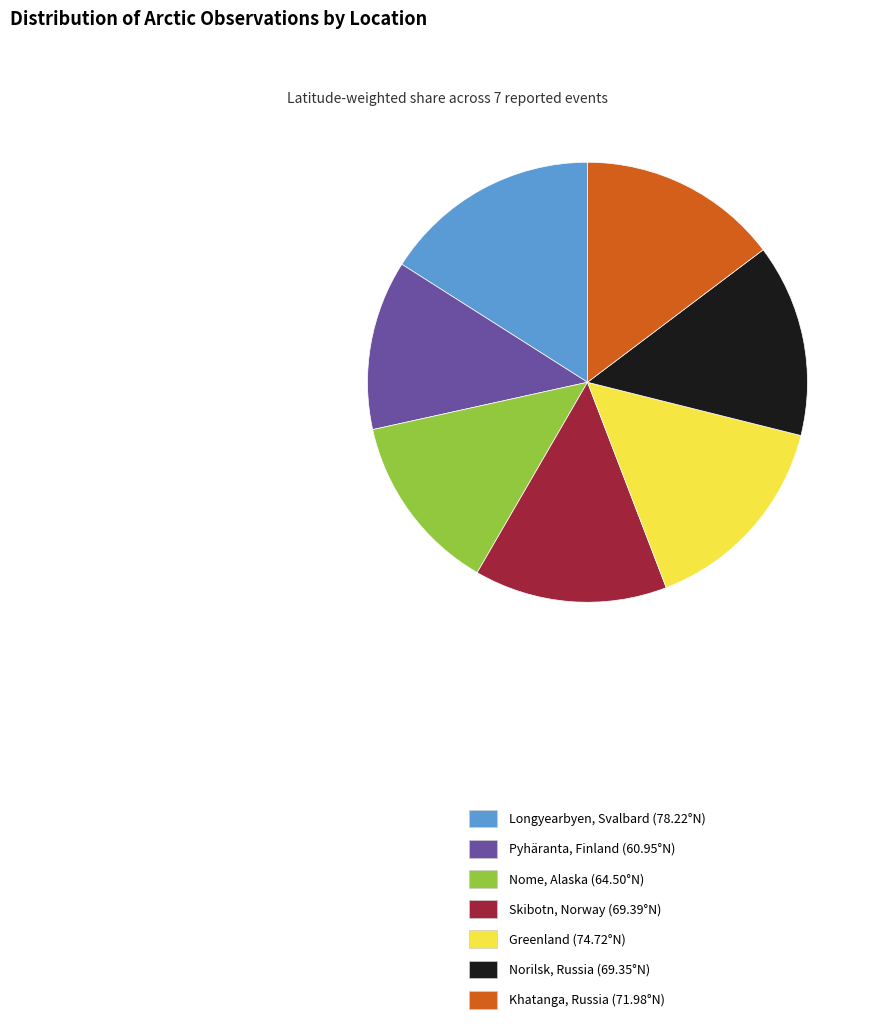

Approximately how many times larger is the value at Skibotn, Norway (69.39°N) compared to Longyearbyen, Svalbard (78.22°N)?

0.9